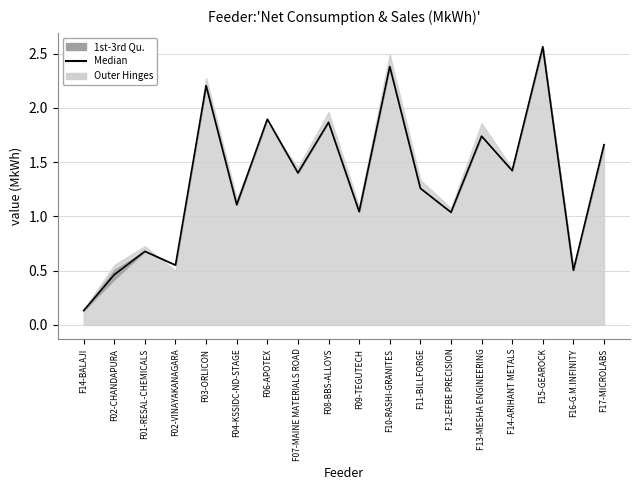

The value at F06-APOTEX is 1.9. True or false?

True